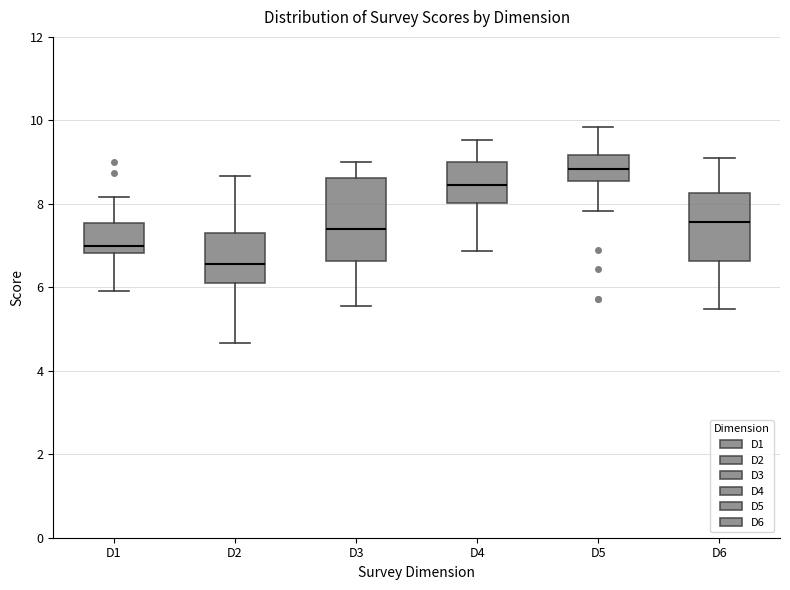

Comparing the boxes themselves (not the whiskers), which one is the tallest?

D3